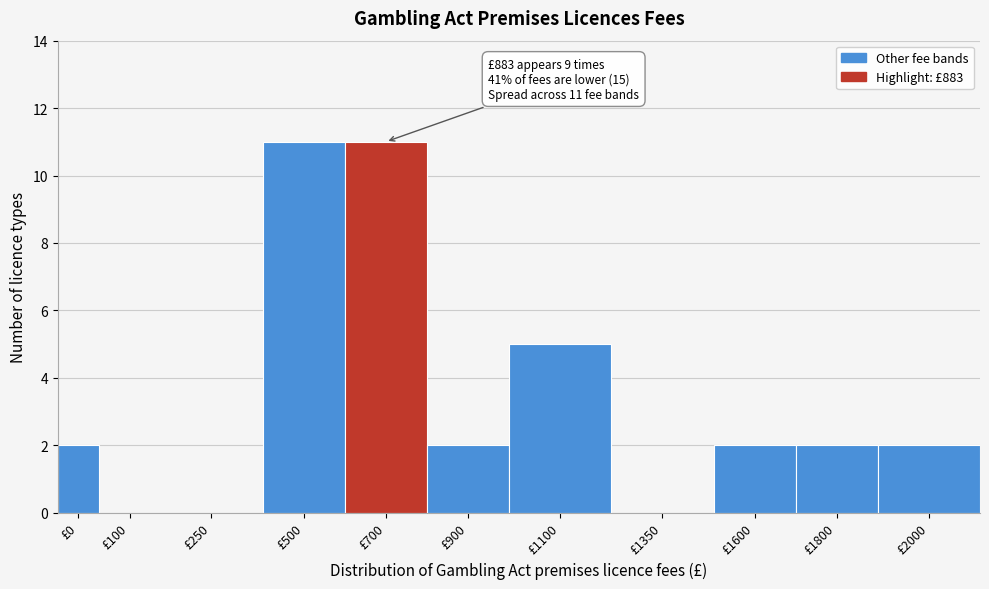

Reading right to left, list all the values displayed in this chart.

£2000=2	£1800=2	£1600=2	£1350=0	£1100=5	£900=2	£700=11	£500=11	£250=0	£100=0	£0=2